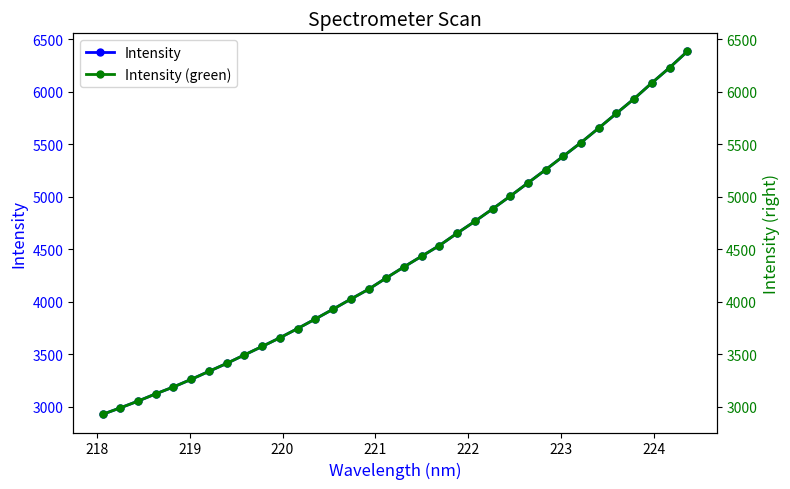

Reading right to left, transcribe all the data shown in this chart.

Intensity: 6383.9	6229.6	6084.6	5934.1	5794.6	5654.4	5516.4	5386.6	5257.5	5131.5	5005.6	4883.4	4765.2	4652.1	4534.8	4433.2	4331.1	4225.8	4117.9	4024.2	3928.3	3835.0	3743.7	3655.9	3573.2	3492.5	3411.4	3335.8	3259.8	3187.3	3121.6	3052.4	2987.8	2926.1
Intensity (green): 6383.9	6229.6	6084.6	5934.1	5794.6	5654.4	5516.4	5386.6	5257.5	5131.5	5005.6	4883.4	4765.2	4652.1	4534.8	4433.2	4331.1	4225.8	4117.9	4024.2	3928.3	3835.0	3743.7	3655.9	3573.2	3492.5	3411.4	3335.8	3259.8	3187.3	3121.6	3052.4	2987.8	2926.1